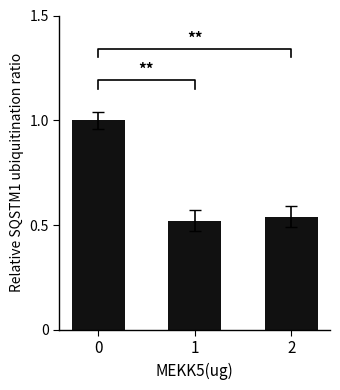

Reading left to right, extract all data points from this chart.

1.0	0.5	0.5